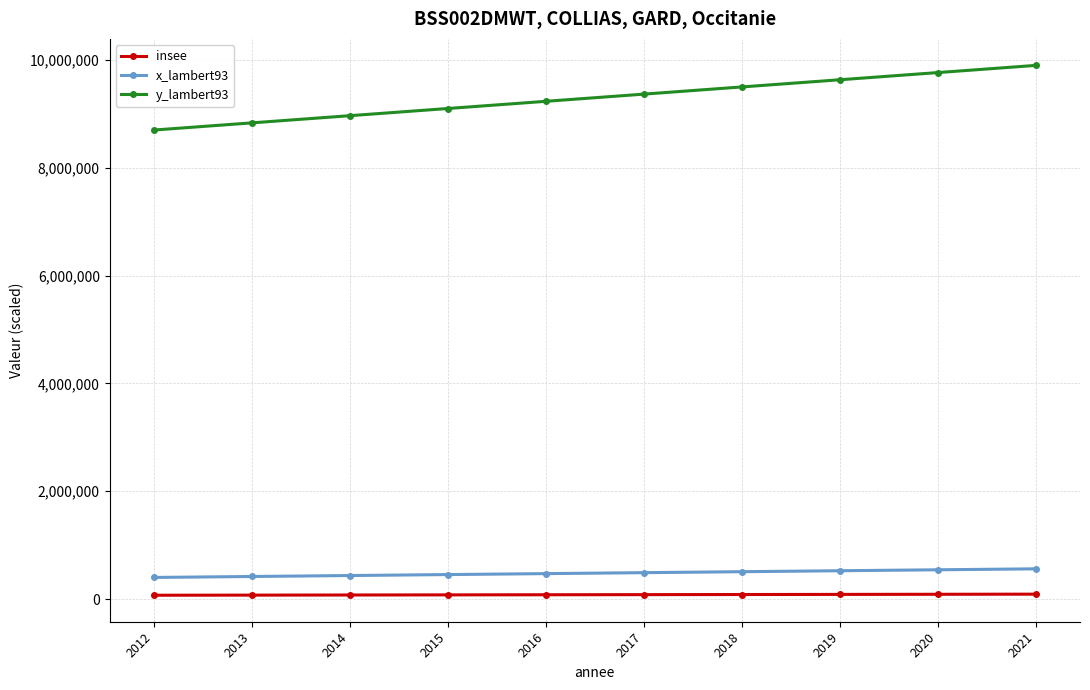

At how many categories does at least one series exceed 9158365?

6